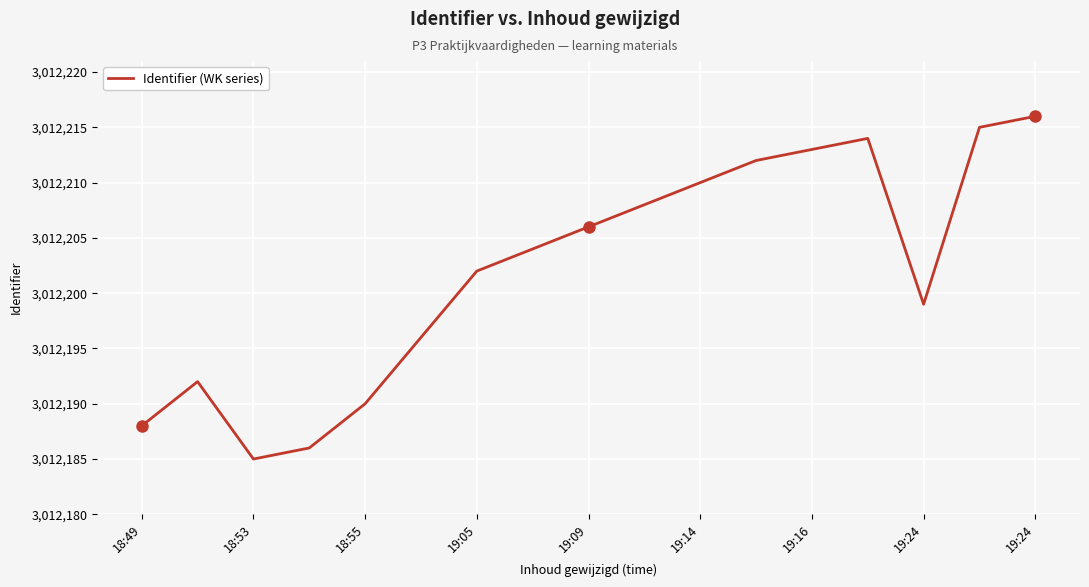

True or false: there are more than 0 points higher than both neighbors.

True